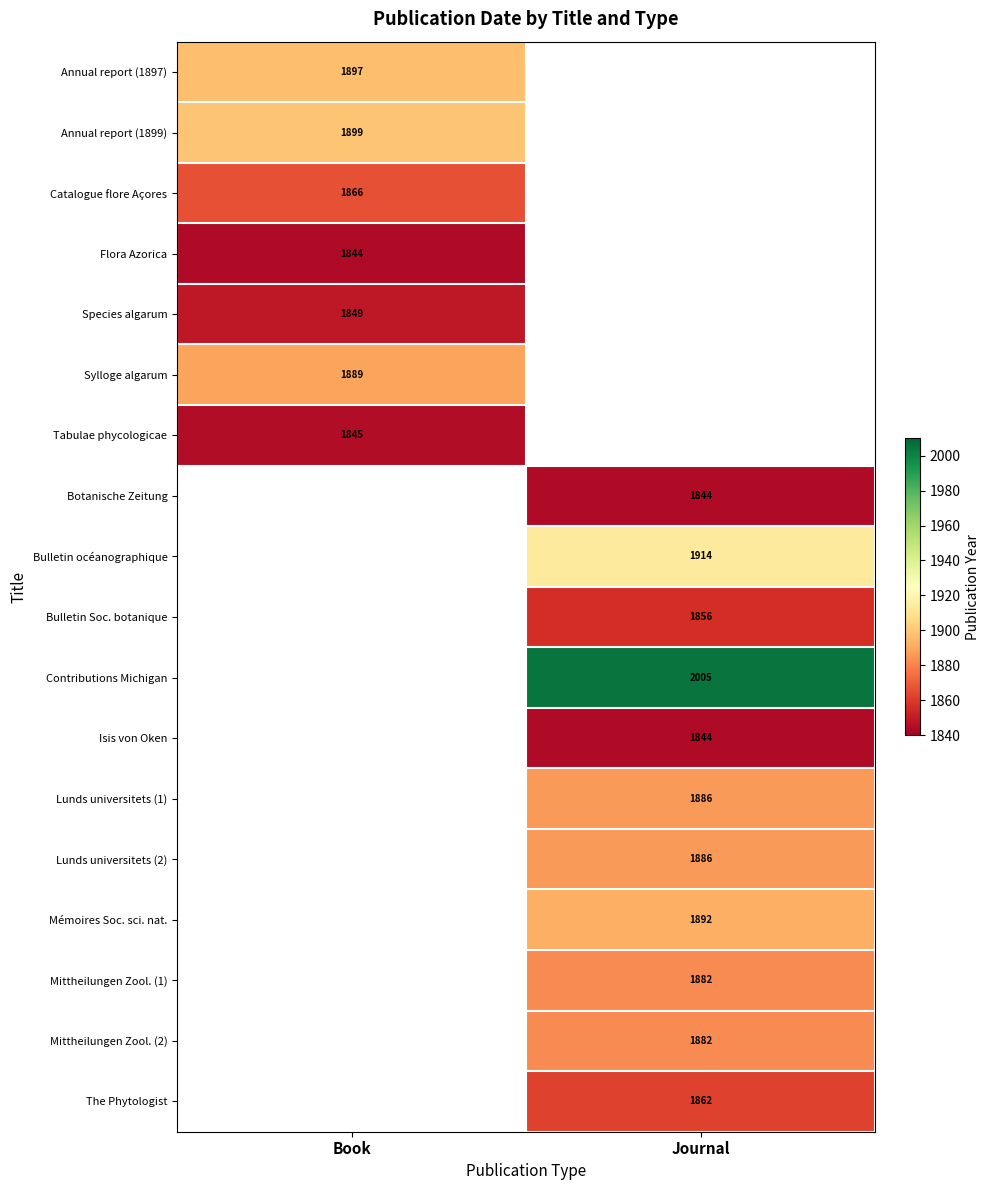

What is the smallest value displayed?

1844.0